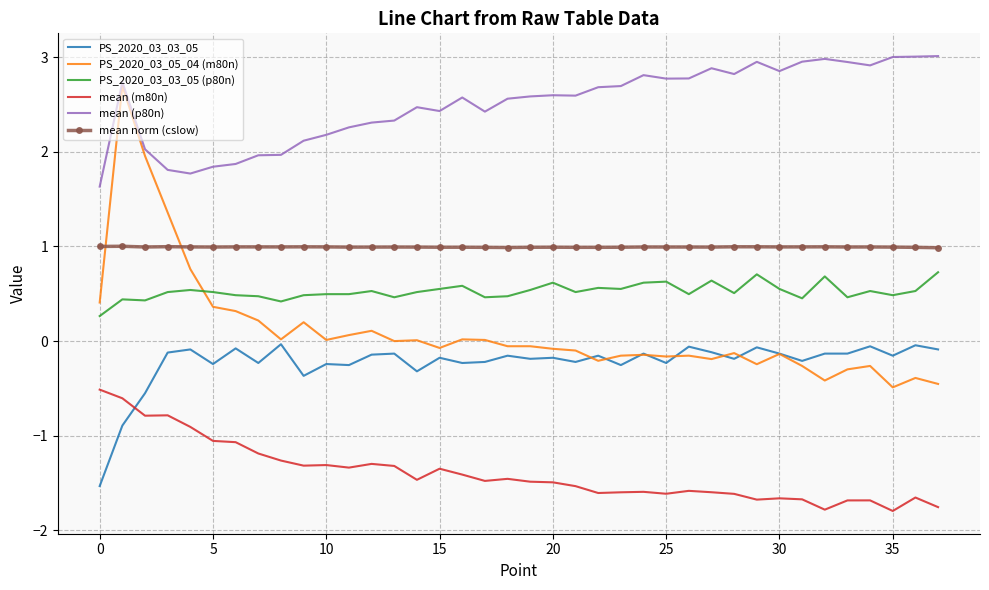

What is the difference between the maximum and second lowest values in the PS_2020_03_03_05 series?

0.9